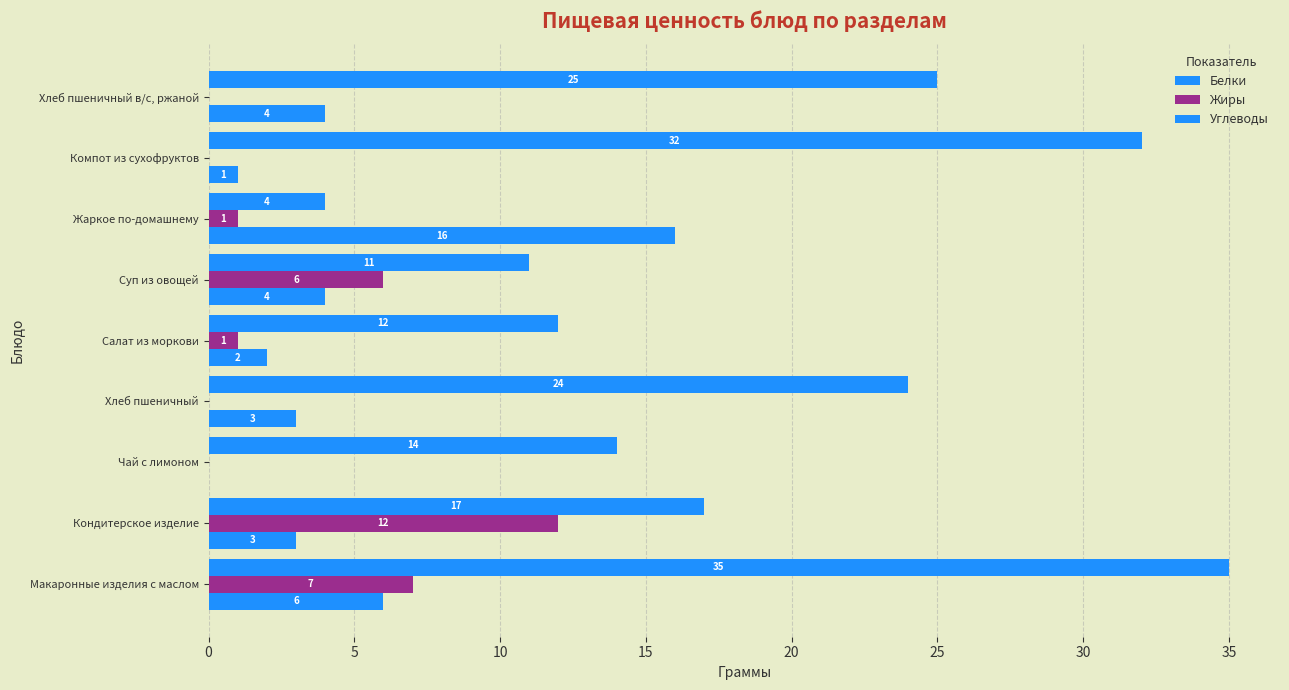

Count the number of data series in this chart.

3